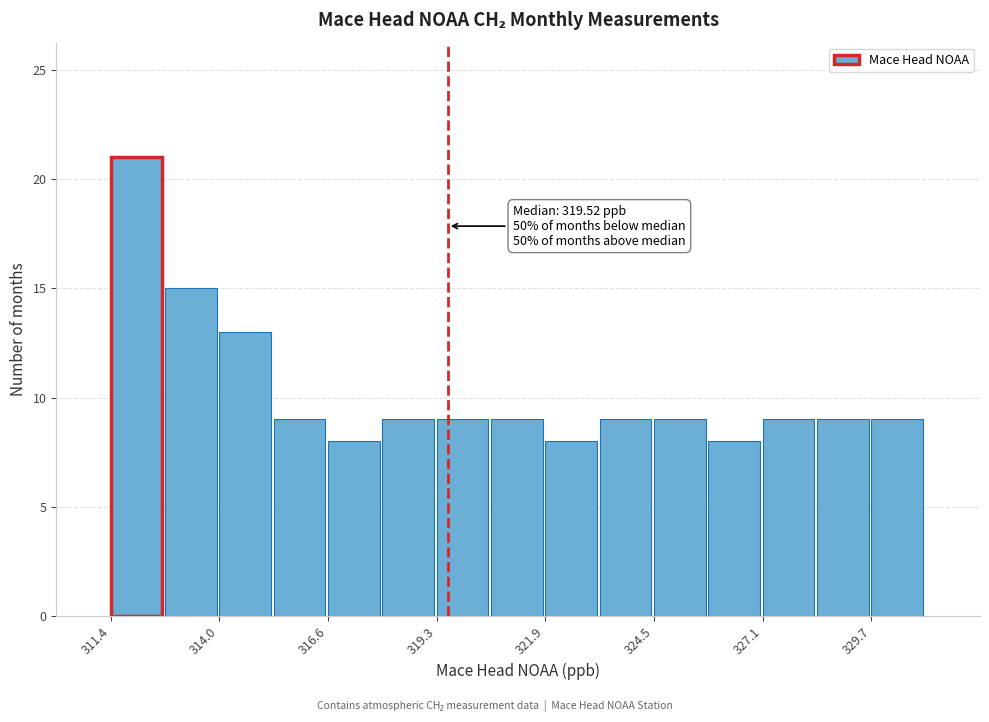

Read against the x-axis, roughly where is the centre of the tallest bar?

312.0